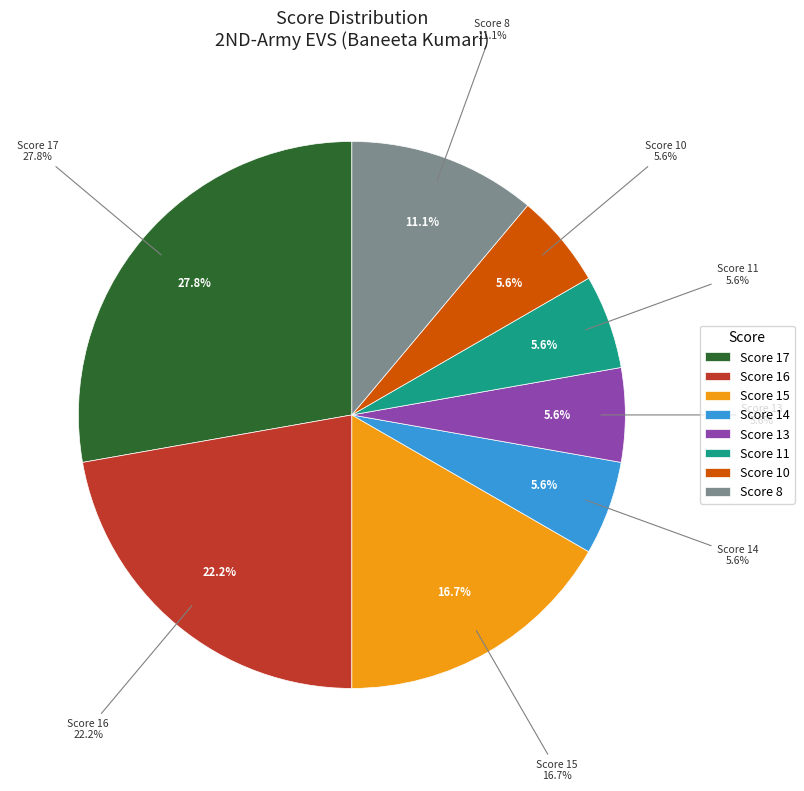

The 8 slice represents 4% of the pie. True or false?

False